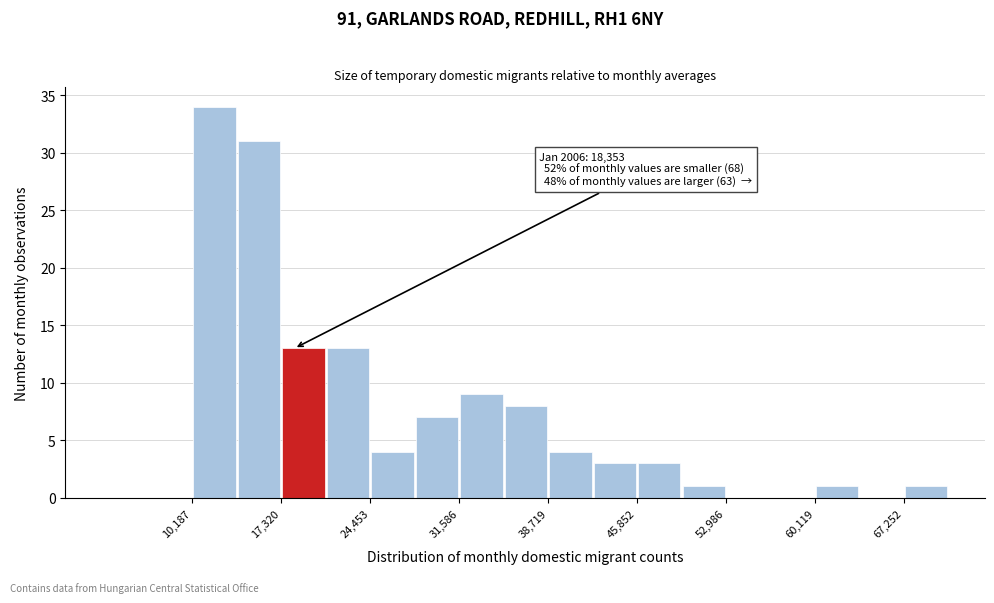

Read against the x-axis, roughly where is the centre of the tallest bar?

12000